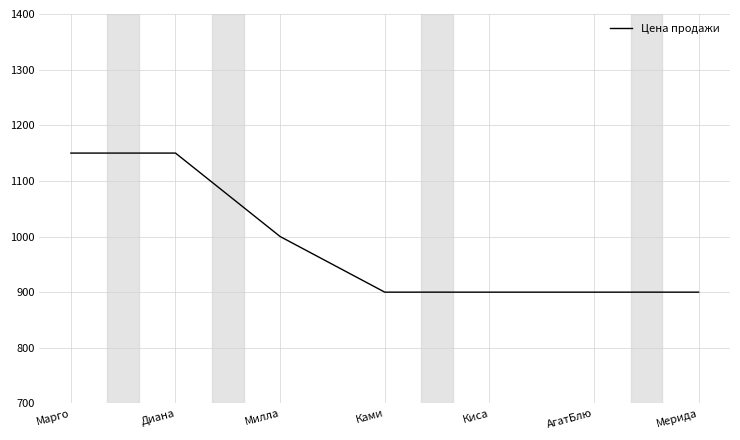

What position from the right is Ками?

4